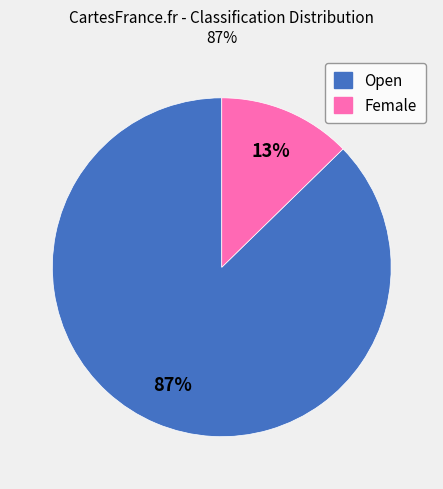

Combined, do Open and Female account for over 50%?

Yes